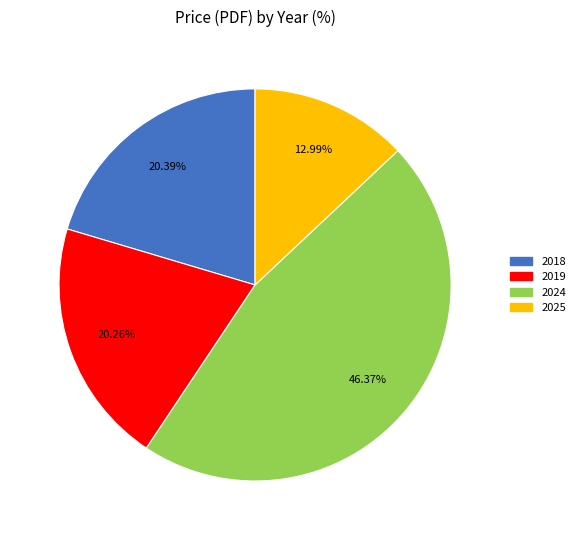

Is there any slice that represents more than half of the pie?

No